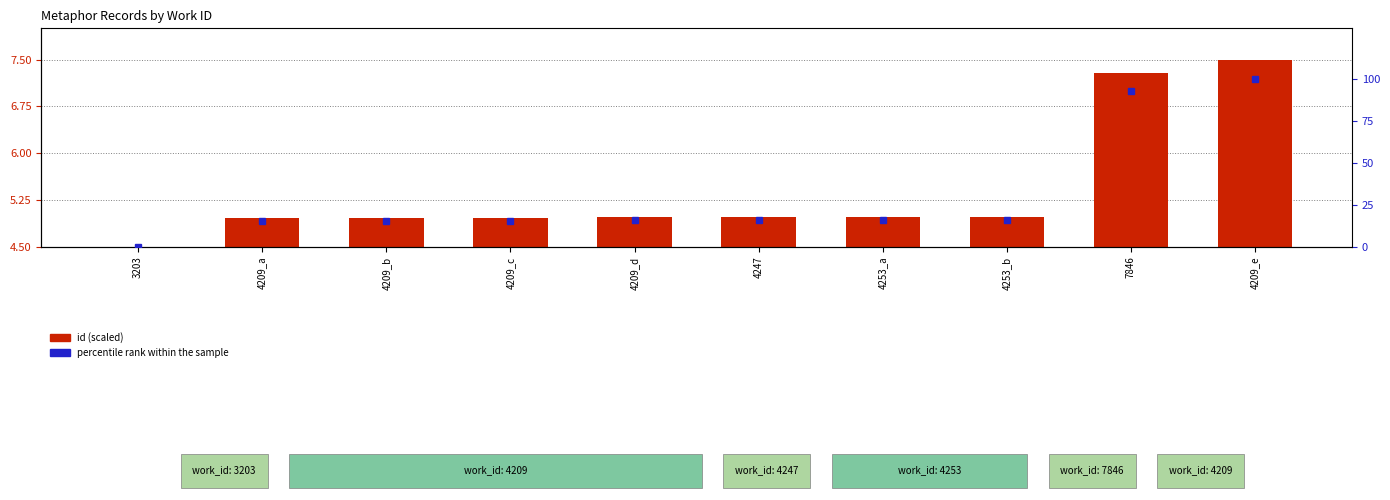

What is the label of the 9th bar from the right?

4209_a